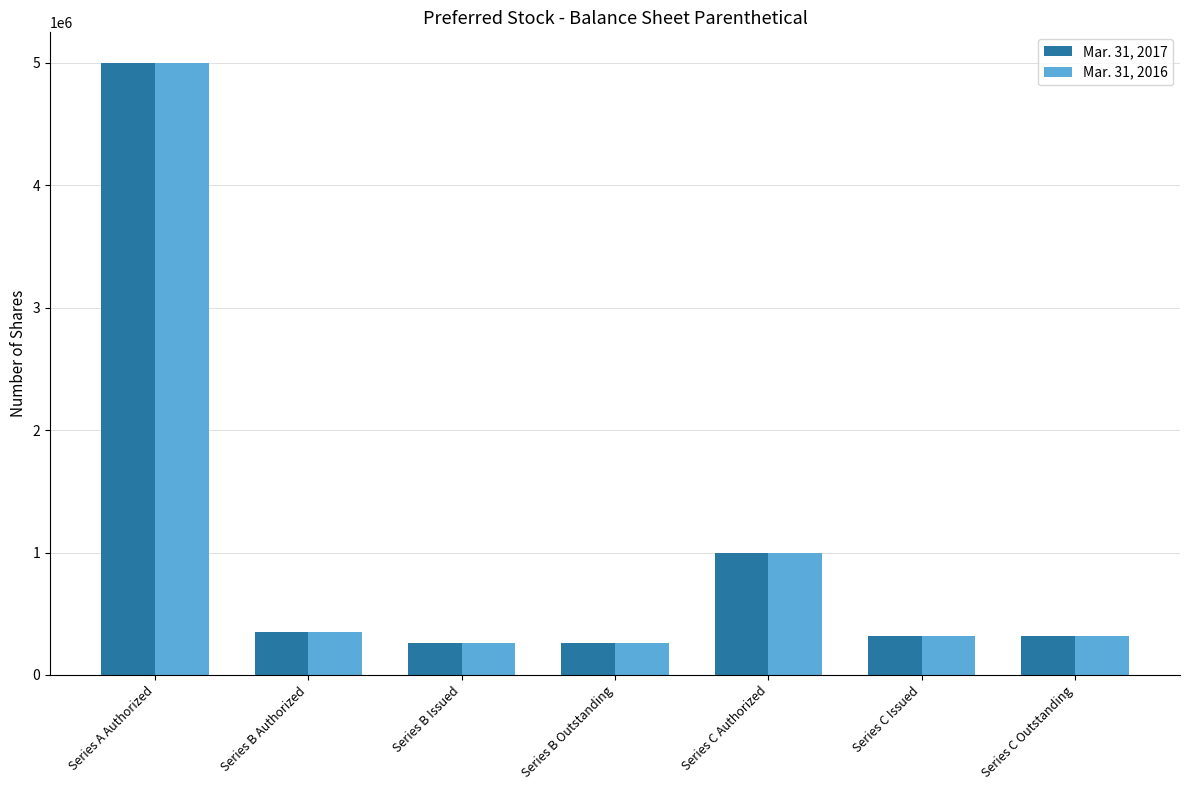

What is the label of the 3rd bar from the right?

Series C Authorized